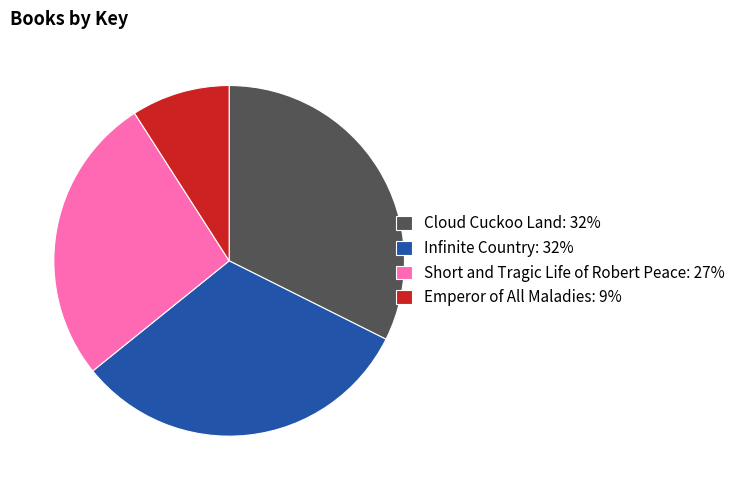

Which category has the smallest portion of the pie?

Emperor of All Maladies